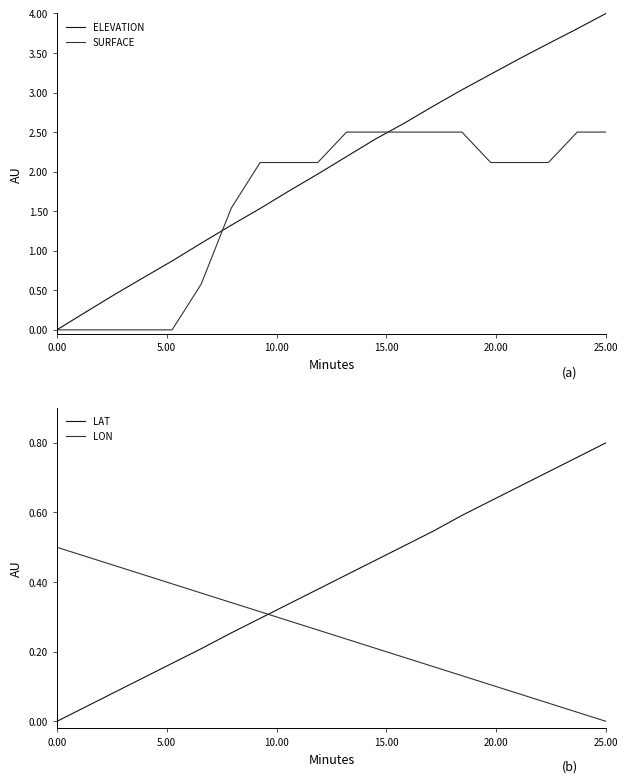

What is the value of the ELEVATION point at the 12th from the left?

2.4